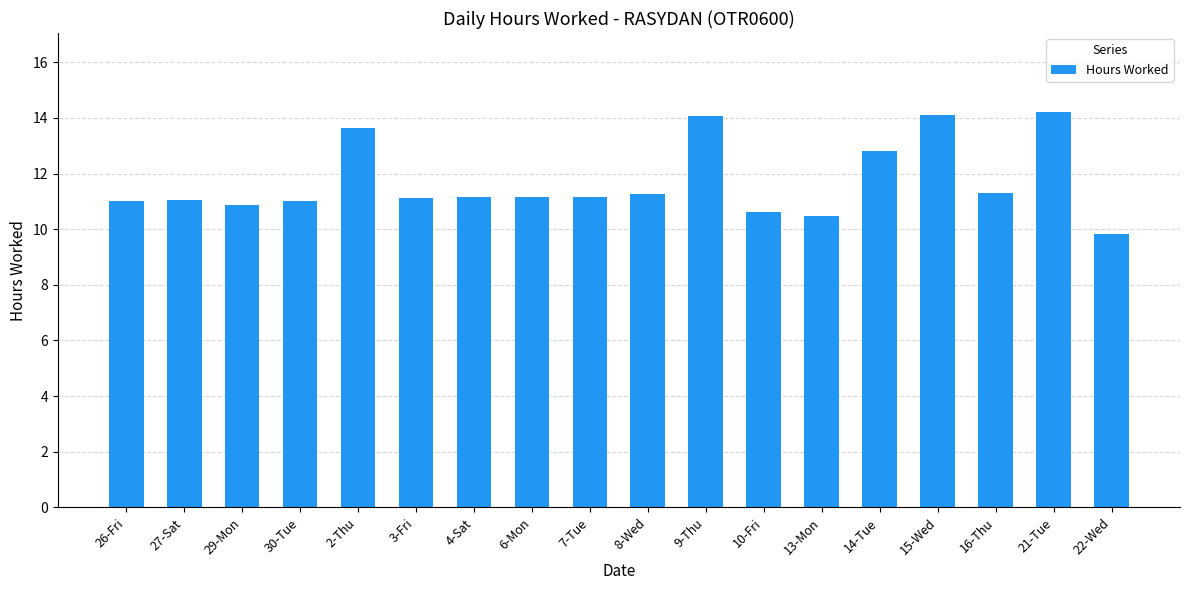

What is the ratio of the value at 27-Sat to the value at 21-Tue?

0.8